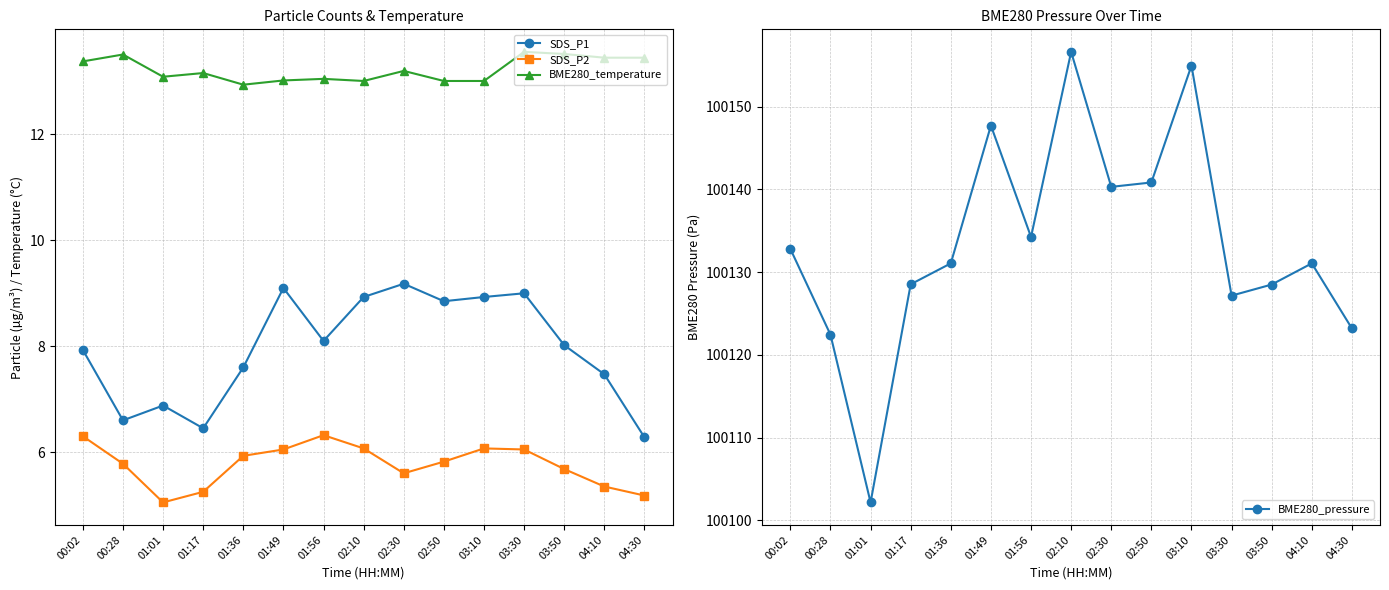

What is the difference between the maximum and minimum values in the SDS_P1 series?

2.9